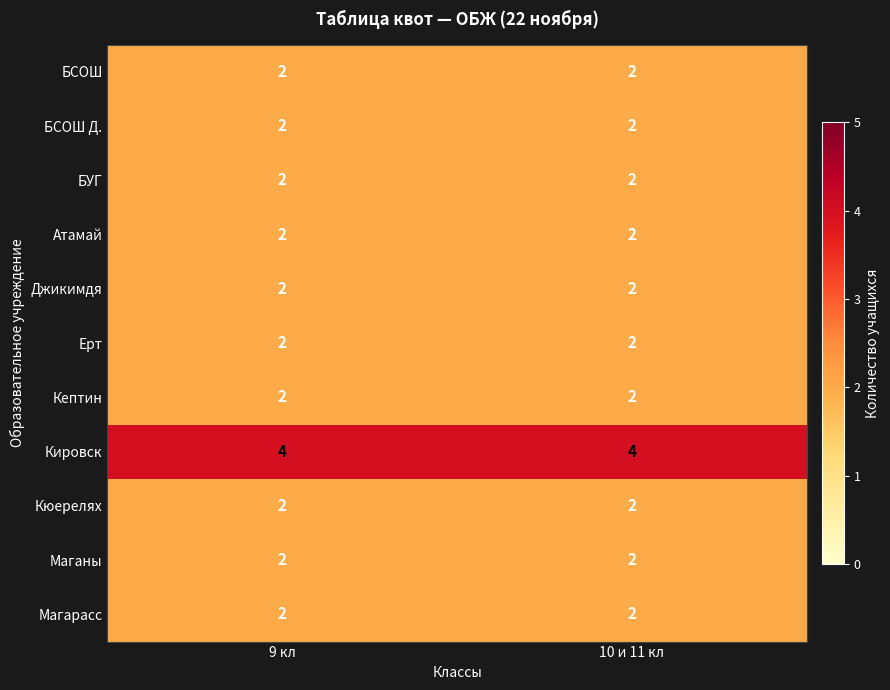

How many data points does each series have?

2